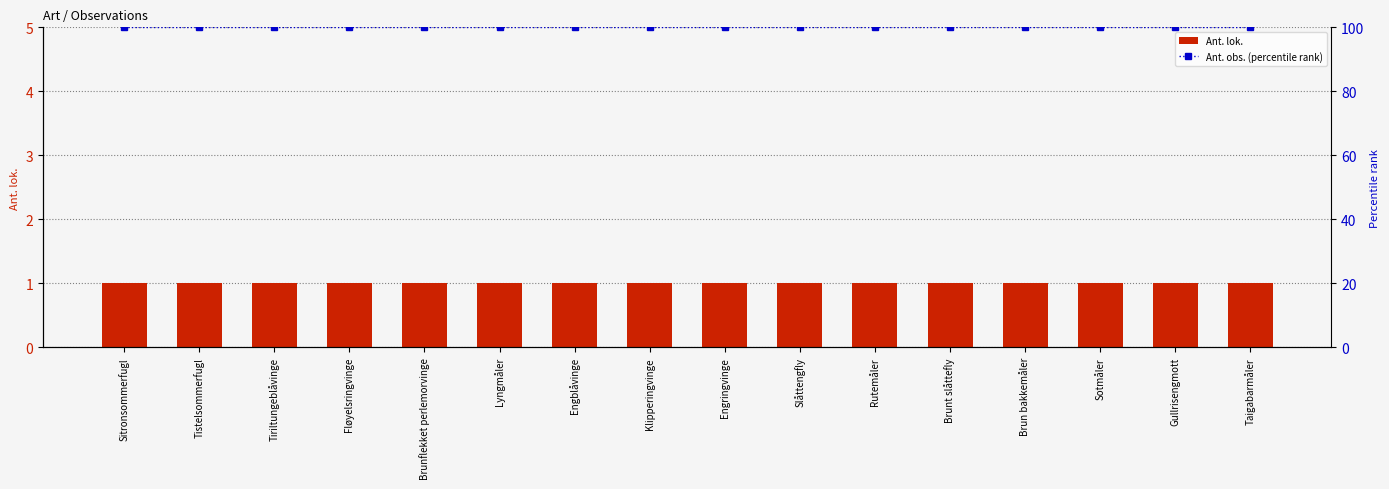

List the labels in order of Ant. lok. value, smallest first.

Sitronsommerfugl, Tistelsommerfugl, Tiriltungeblåvinge, Fløyelsringvinge, Brunflekket perlemorvinge, Lyngmåler, Engblåvinge, Klipperingvinge, Engringvinge, Slåttengfly, Rutemåler, Brunt slåttefly, Brun bakkemåler, Sotmåler, Gullrisengmott, Taigabarmåler